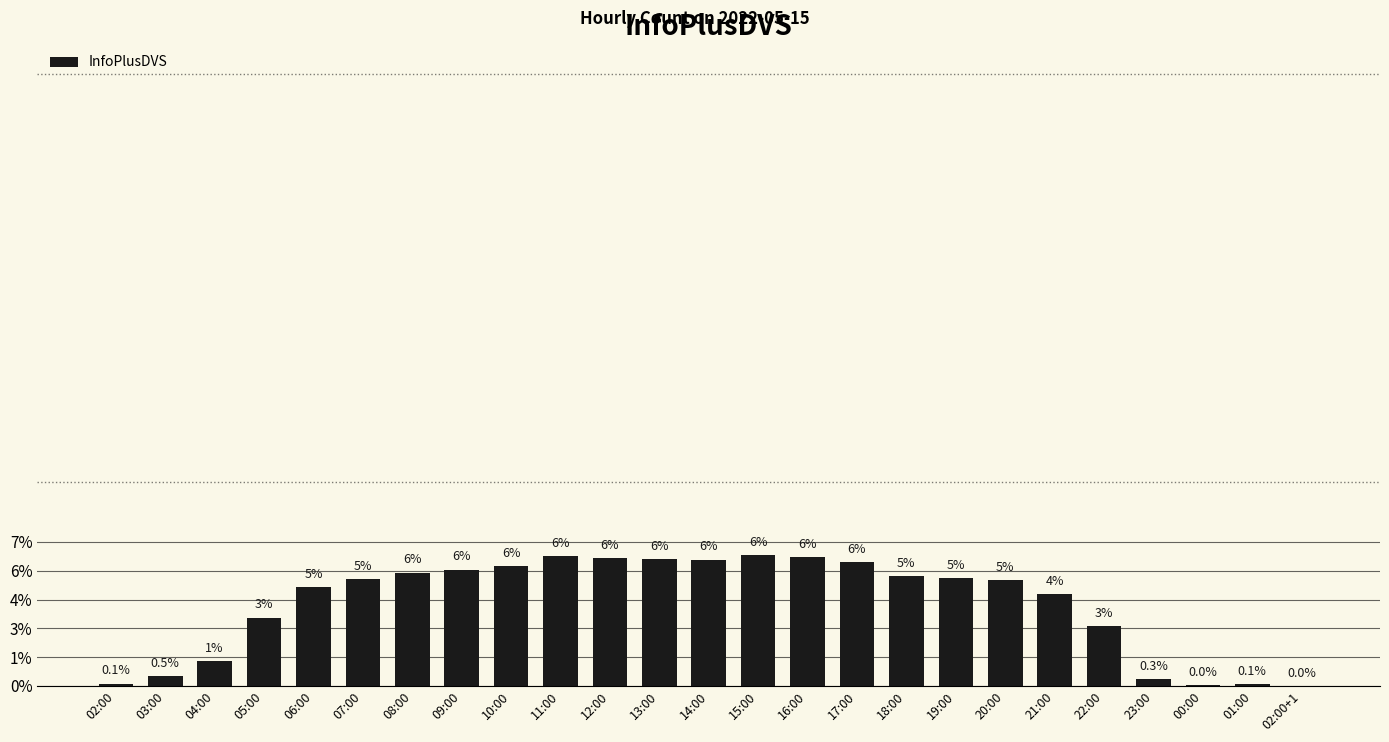

Are the bars horizontal?

No